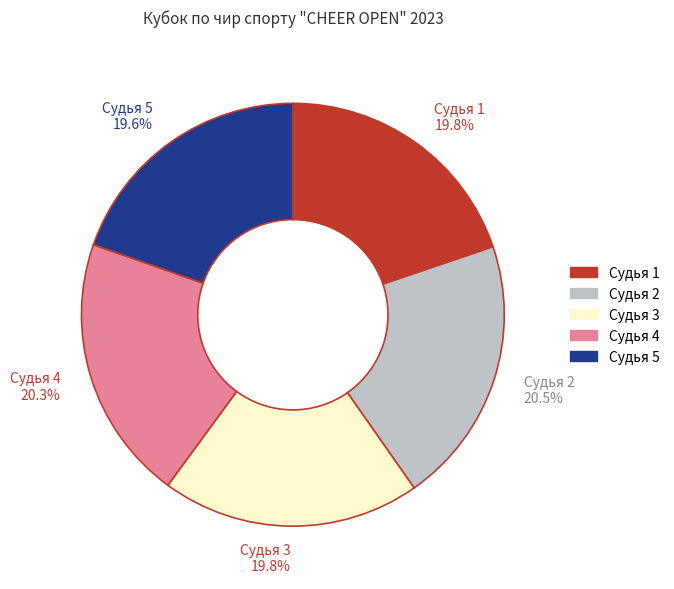

Combined, what portion of the pie is Судья 4 and Судья 1?

40.1%